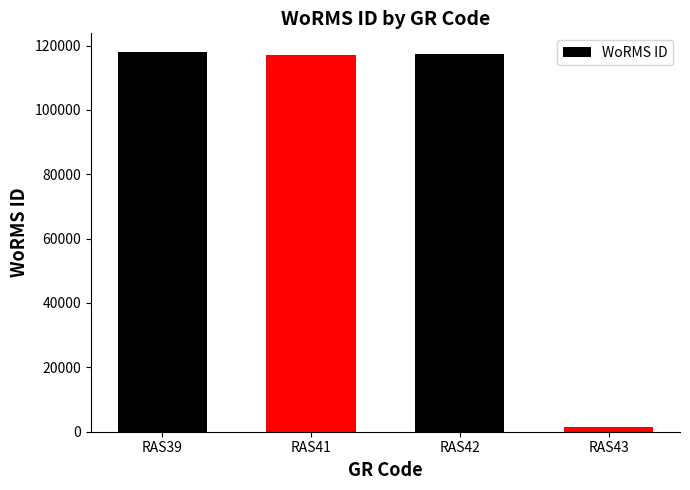

What is the approximate value at RAS41, to the nearest 50?

117200